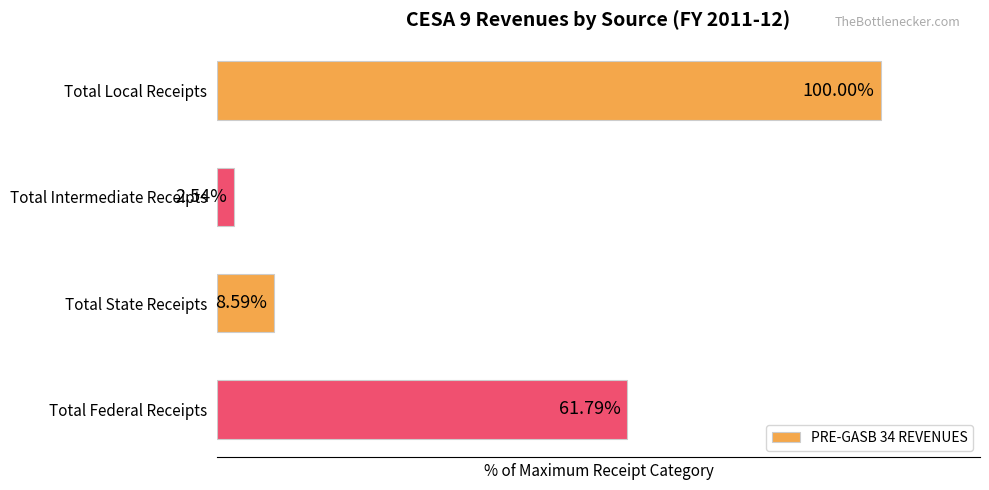

Where is the data nearest to the value 51?

Total Federal Receipts